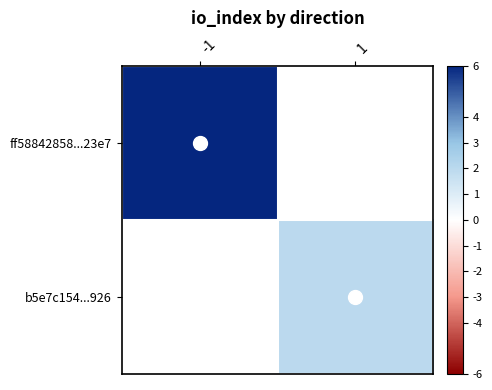

Rank the categories by b5e7c154...926 value from lowest to highest.

-1, 1